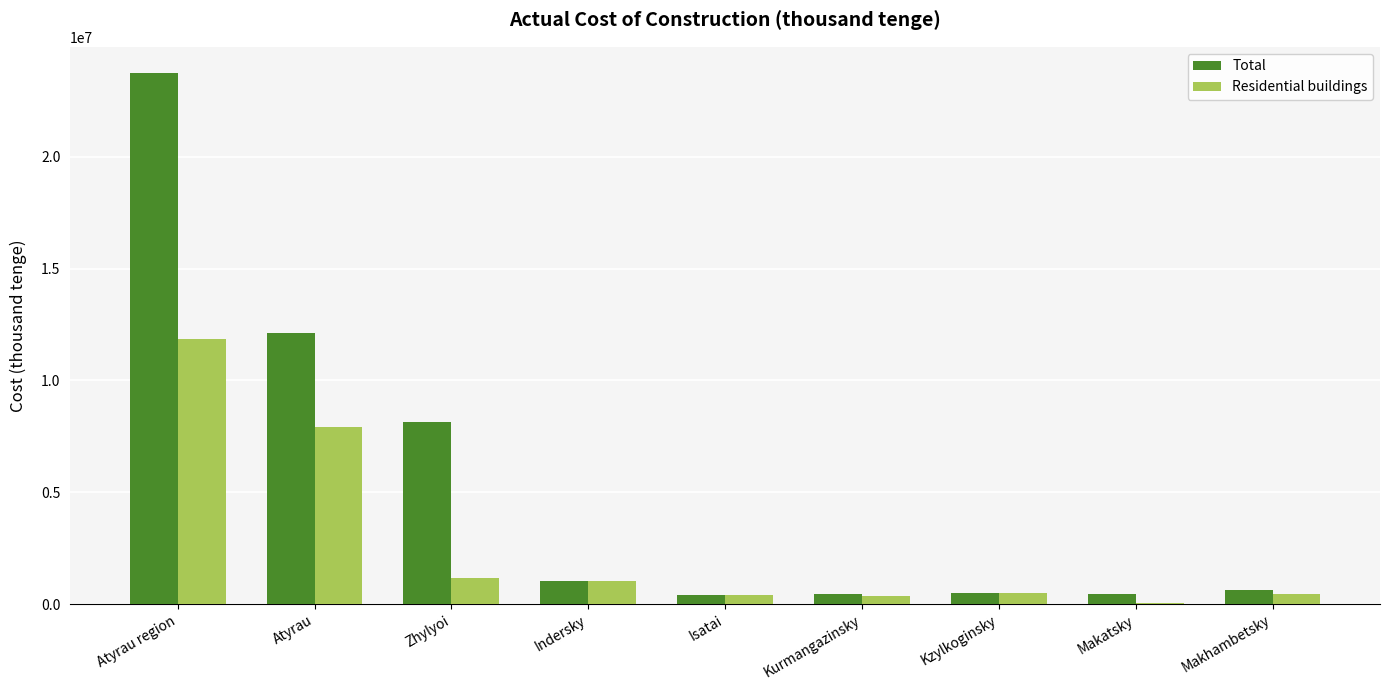

What are all the series names shown in the legend?

Total, Residential buildings